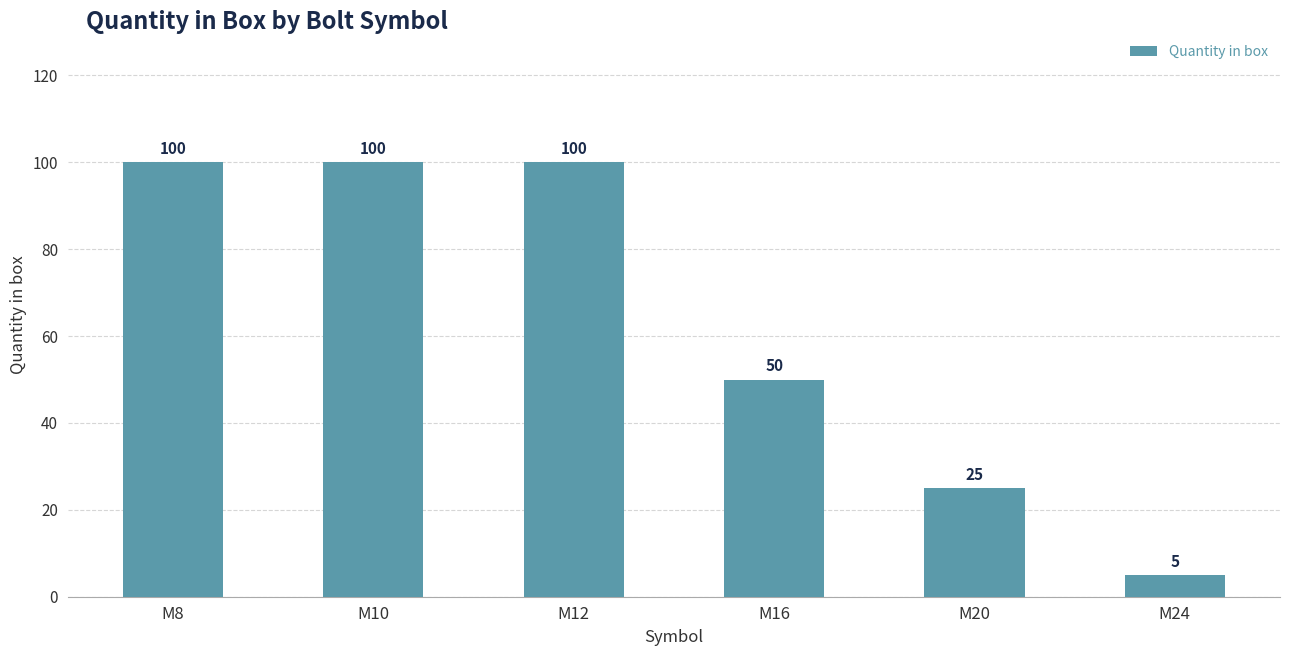

The chart shows a value of 5 at M24. True or false?

True